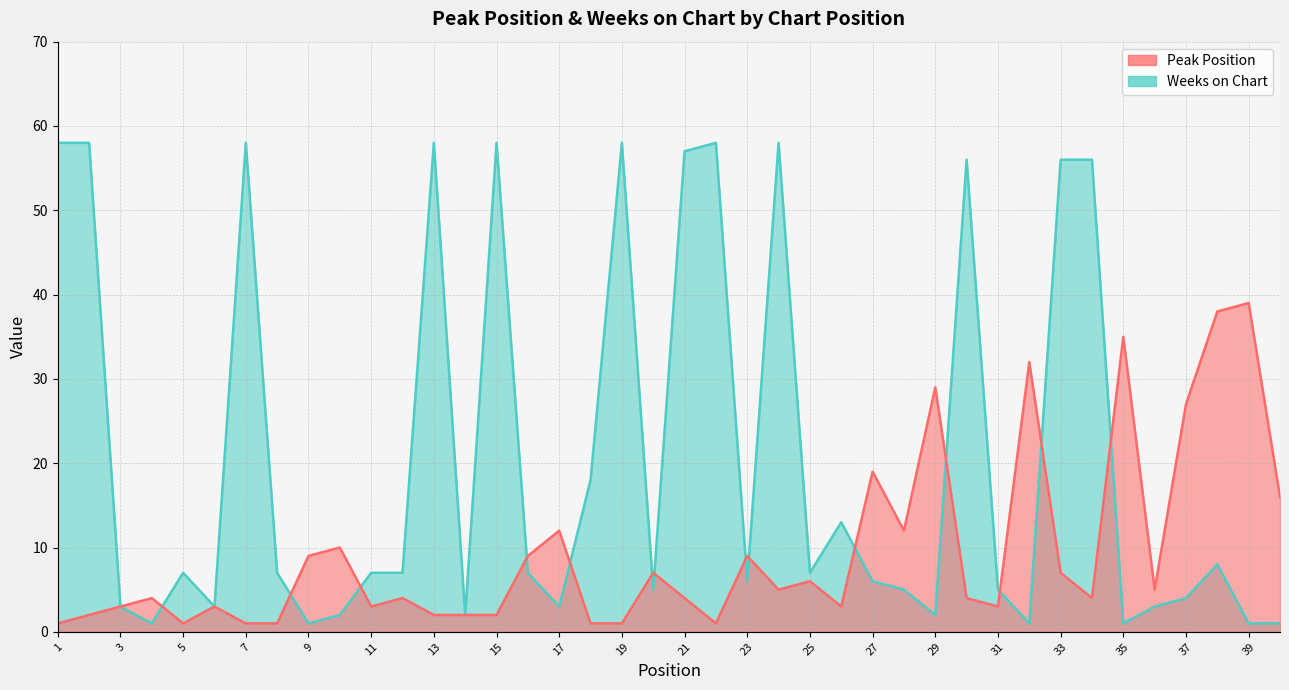

How many data points does each series have?

40